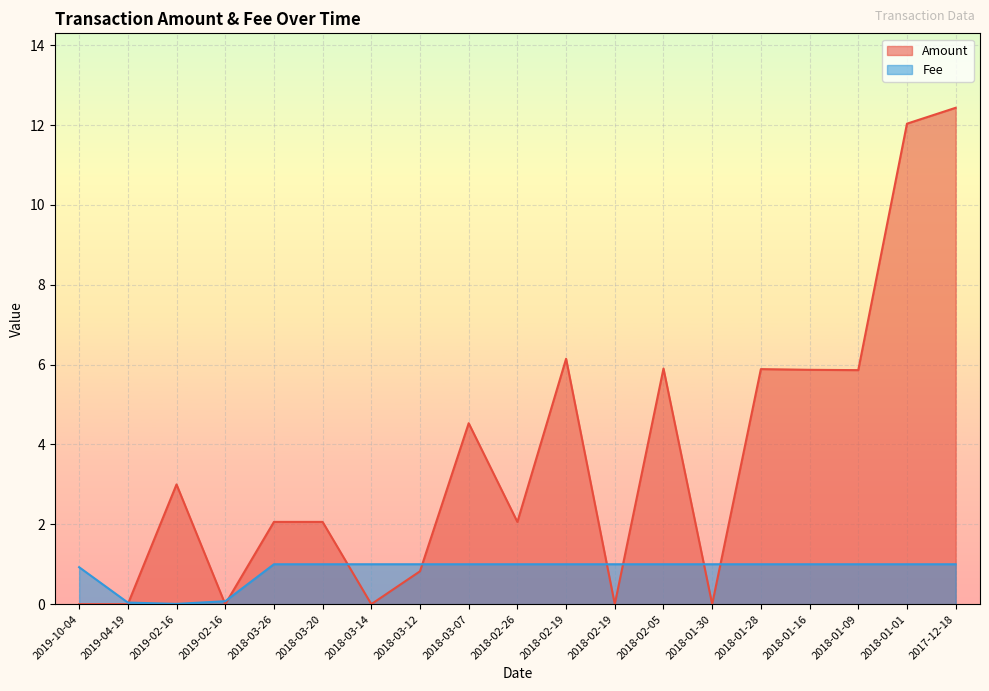

Where is the first local minimum for Amount?

2019-04-19